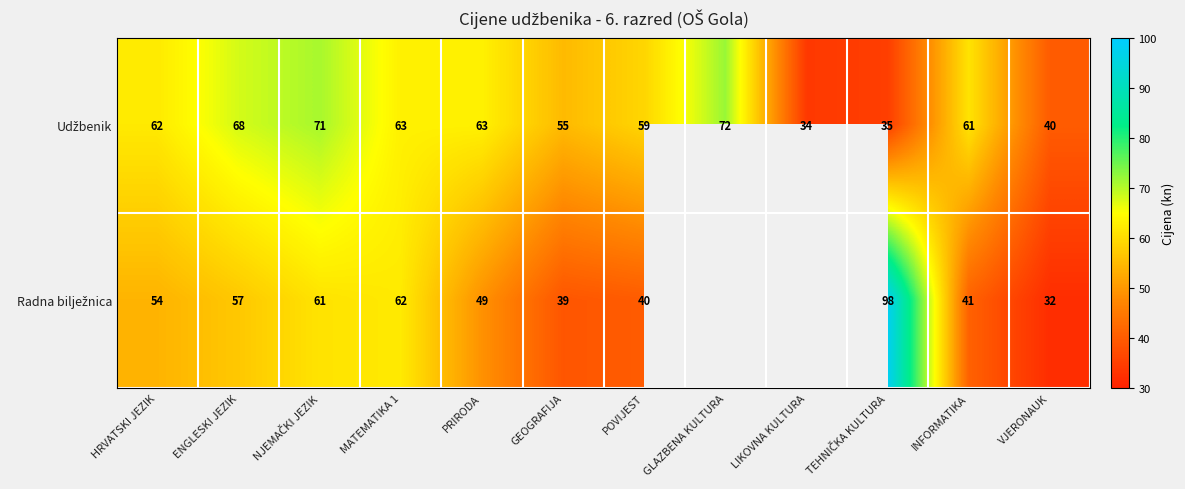

What is the total value across all series at ENGLESKI JEZIK?

125